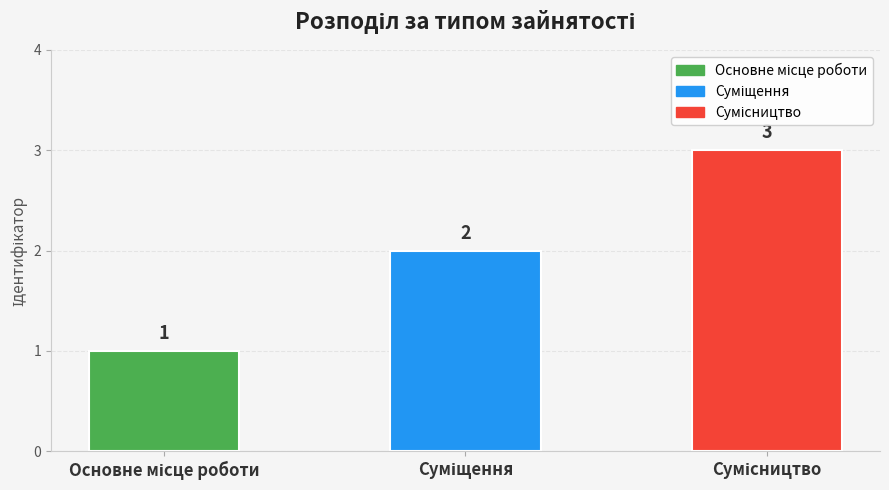

What is the sum of all values?

6